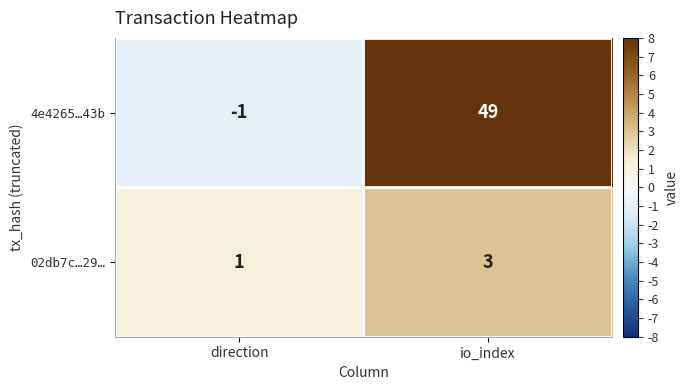

What is the total value across all series at io_index?

52